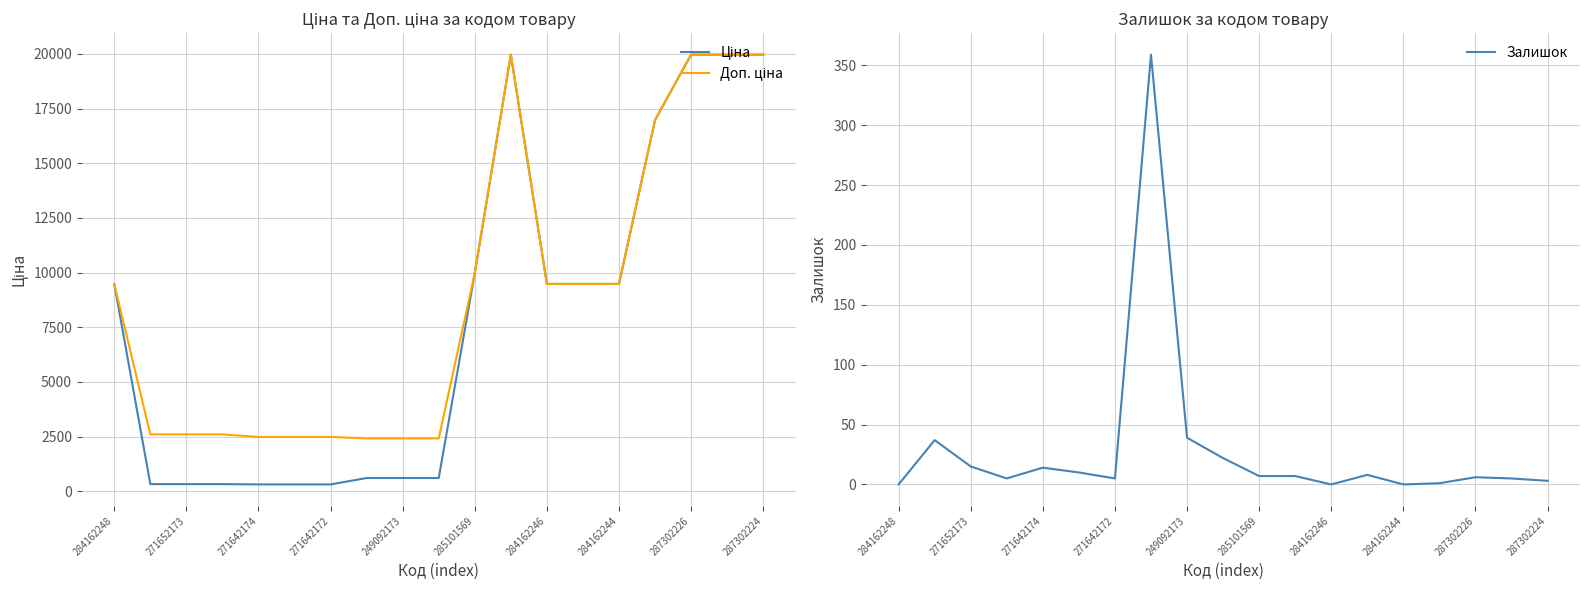

What are all the series names shown in the legend?

Ціна, Доп. ціна, Залишок